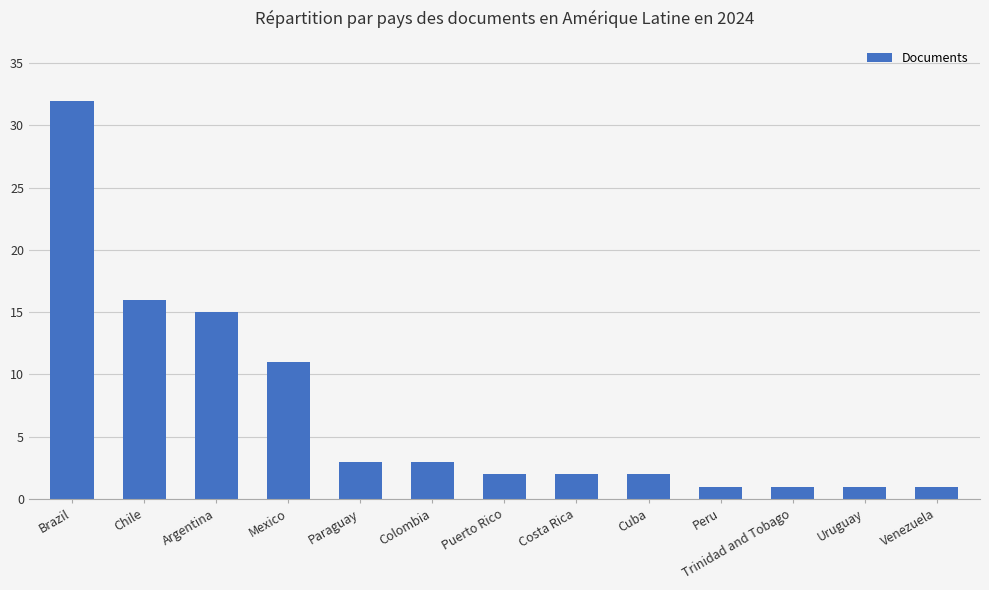

What is the change in value from Paraguay to Venezuela?

-2